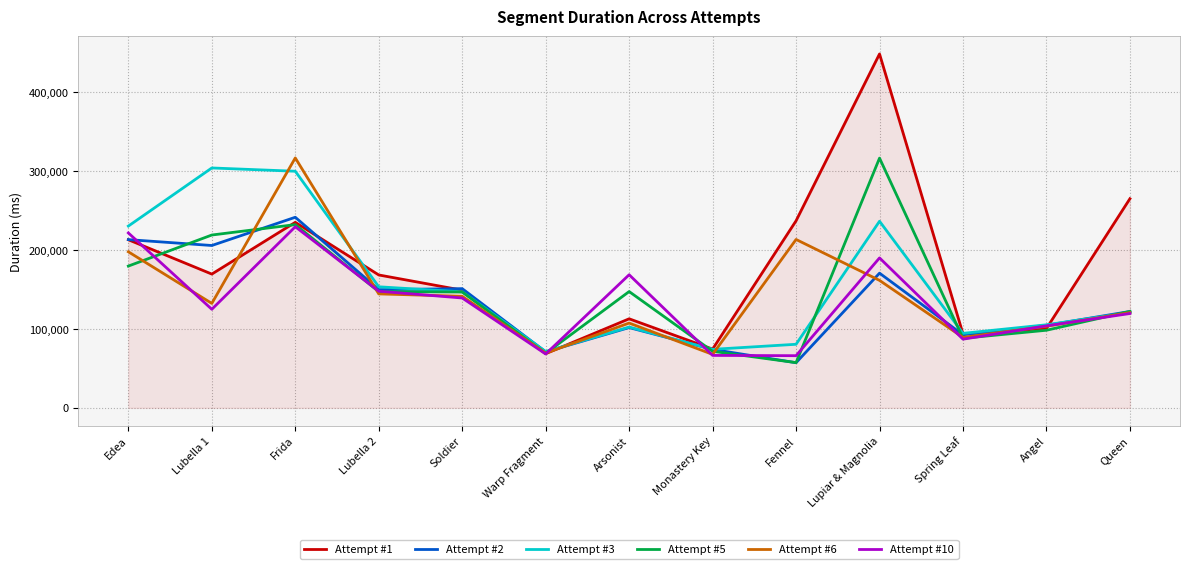

How many lines are shown in the chart?

6